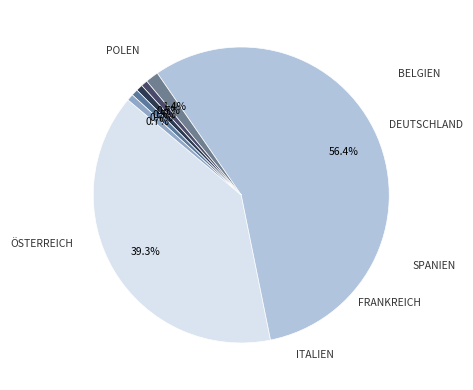

How many segments does this pie chart have?

7